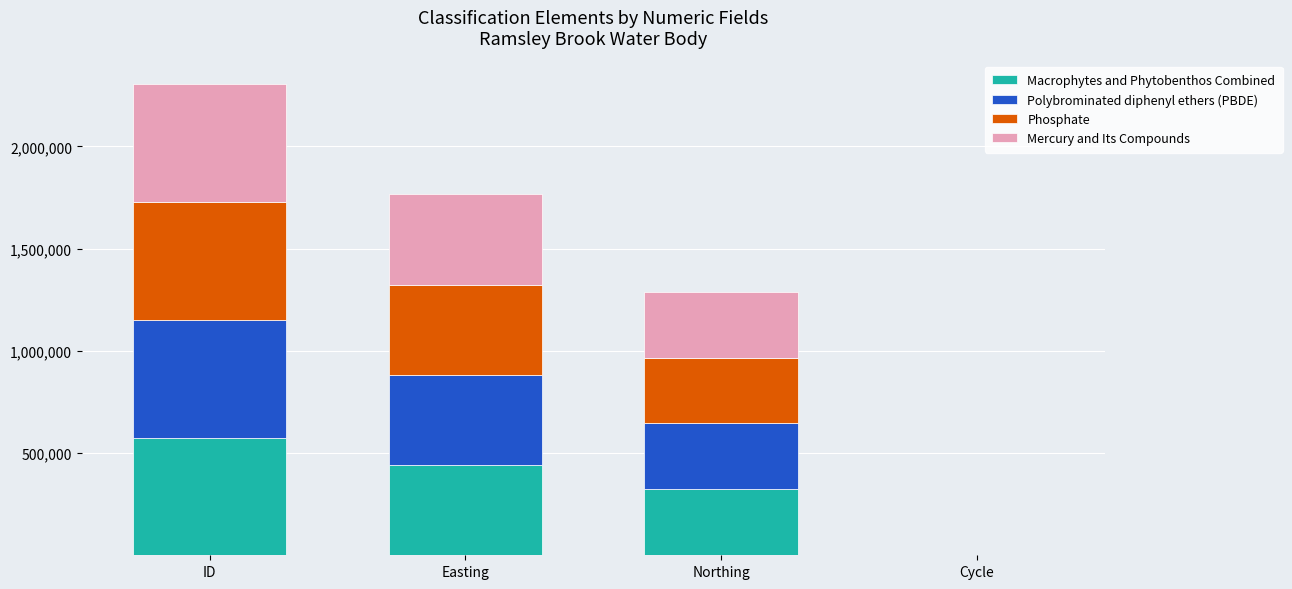

The value of Macrophytes and Phytobenthos Combined at ID is 939749. True or false?

False